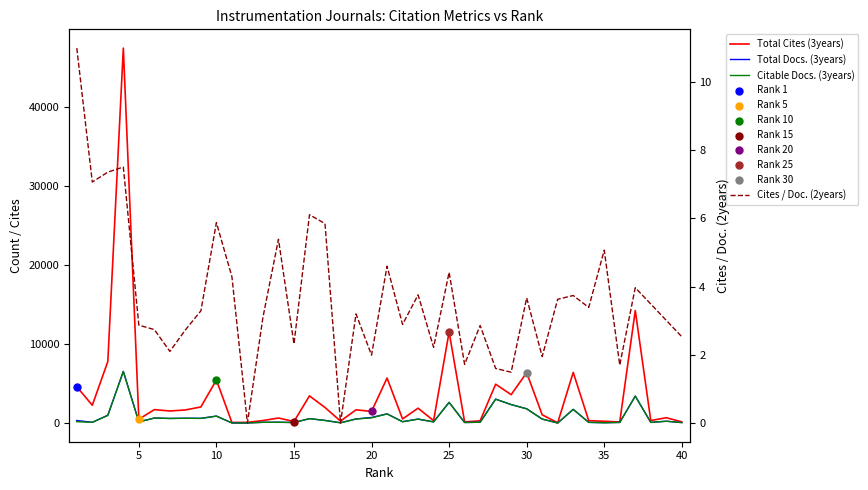

Which series reaches the minimum Y coordinate?

Cites / Doc. (2years)